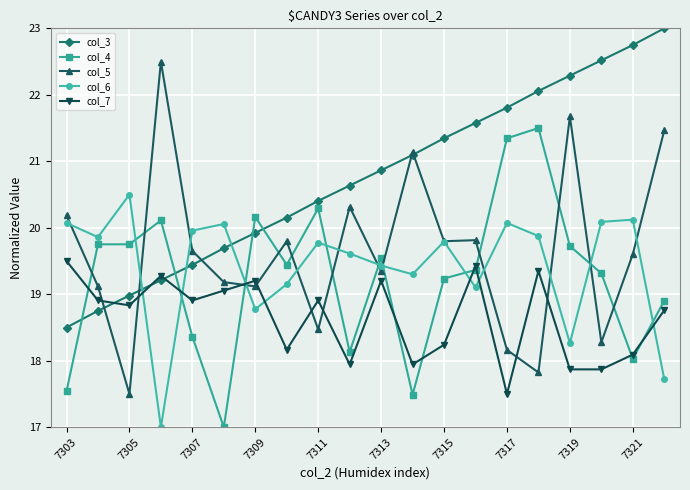

Reading left to right, extract all data points from this chart.

col_3: 18.5	18.8	19.0	19.2	19.4	19.7	19.9	20.2	20.4	20.6	20.9	21.1	21.3	21.6	21.8	22.1	22.3	22.5	22.7	23.0
col_4: 17.5	19.8	19.8	20.1	18.4	17.0	20.2	19.4	20.3	18.1	19.5	17.5	19.2	19.4	21.3	21.5	19.7	19.3	18.0	18.9
col_5: 20.2	19.1	17.5	22.5	19.7	19.2	19.1	19.8	18.5	20.3	19.3	21.1	19.8	19.8	18.2	17.8	21.7	18.3	19.6	21.5
col_6: 20.1	19.9	20.5	17.0	20.0	20.1	18.8	19.2	19.8	19.6	19.4	19.3	19.8	19.1	20.1	19.9	18.3	20.1	20.1	17.7
col_7: 19.5	18.9	18.8	19.3	18.9	19.1	19.2	18.2	18.9	17.9	19.2	17.9	18.2	19.4	17.5	19.4	17.9	17.9	18.1	18.8